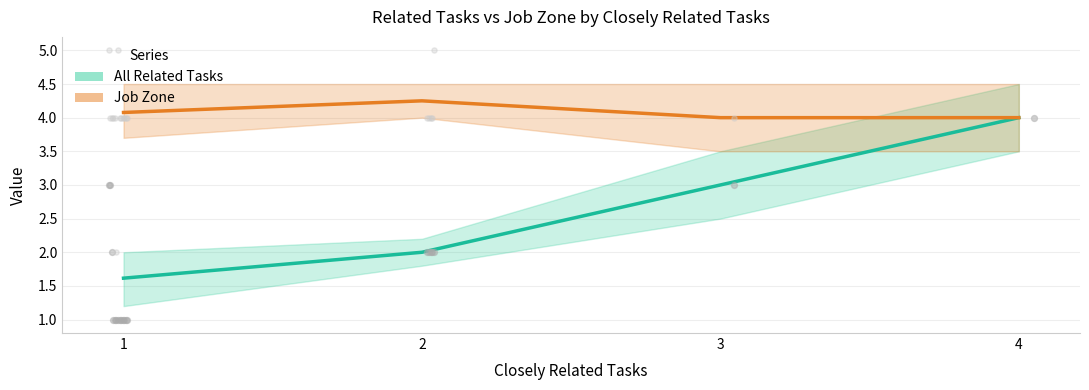

Which series reaches the maximum Y coordinate?

Job Zone